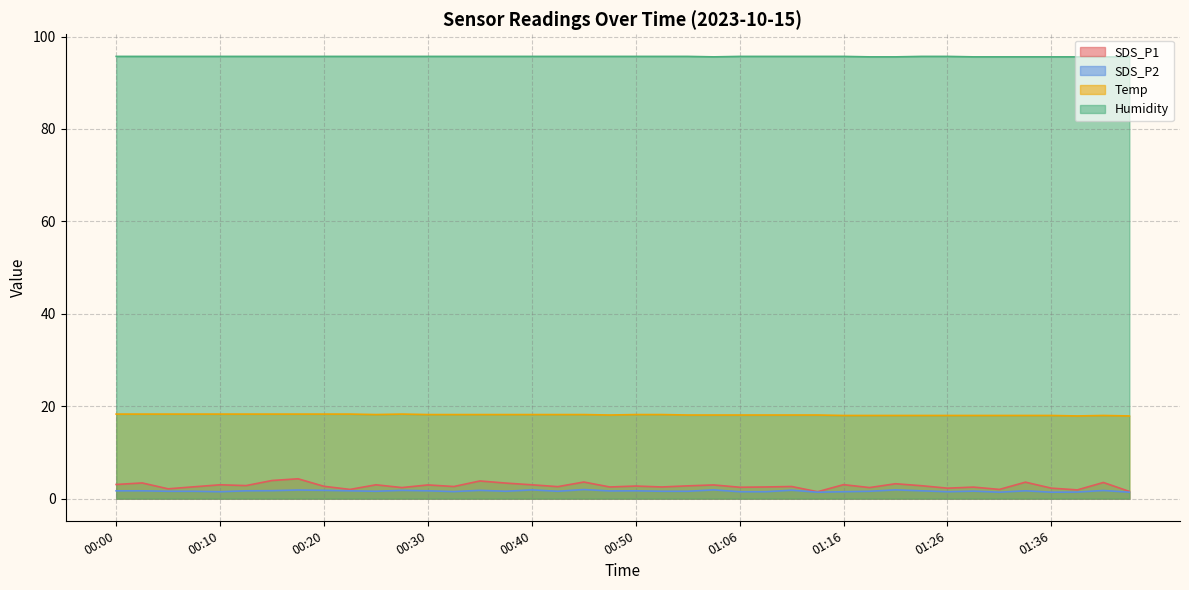

What is the value of the Temp point at the 16th from the left?

18.2